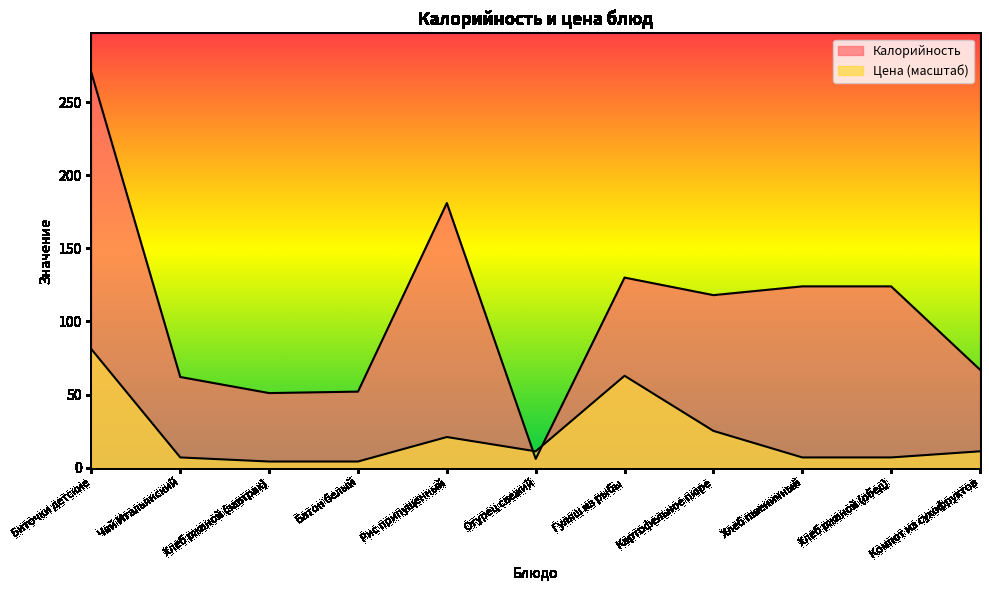

In Цена, how many points are higher than both neighbors (excluding endpoints)?

2